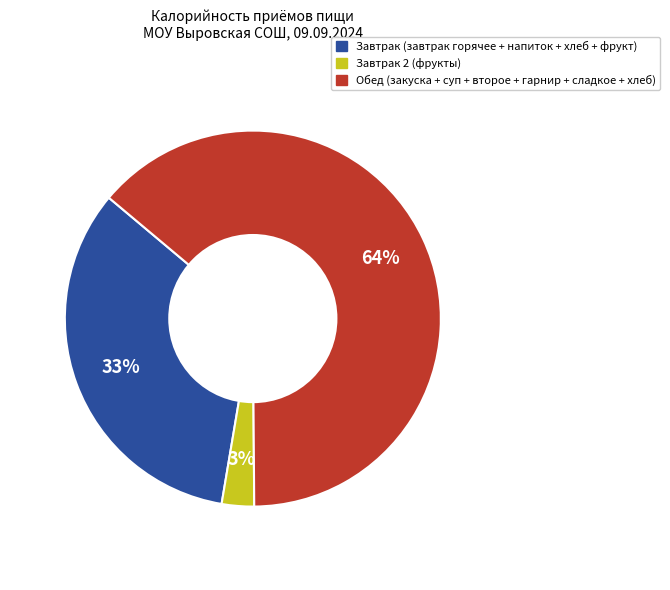

To the nearest percent, what is the average slice percentage?

33%